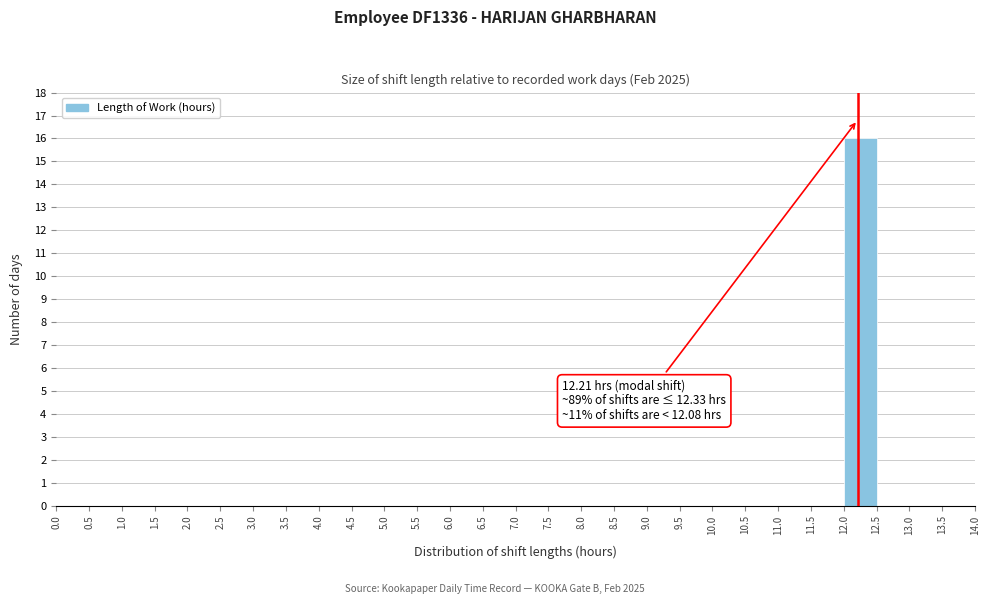

Over which range of the x-axis is the bar tallest?

12.0 to 12.5